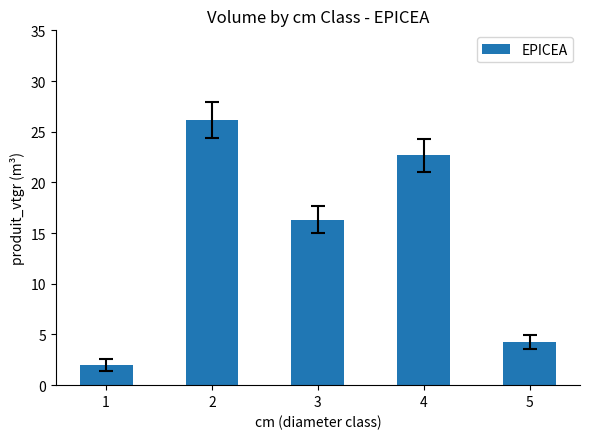

The value at 5 is 1.0. True or false?

False